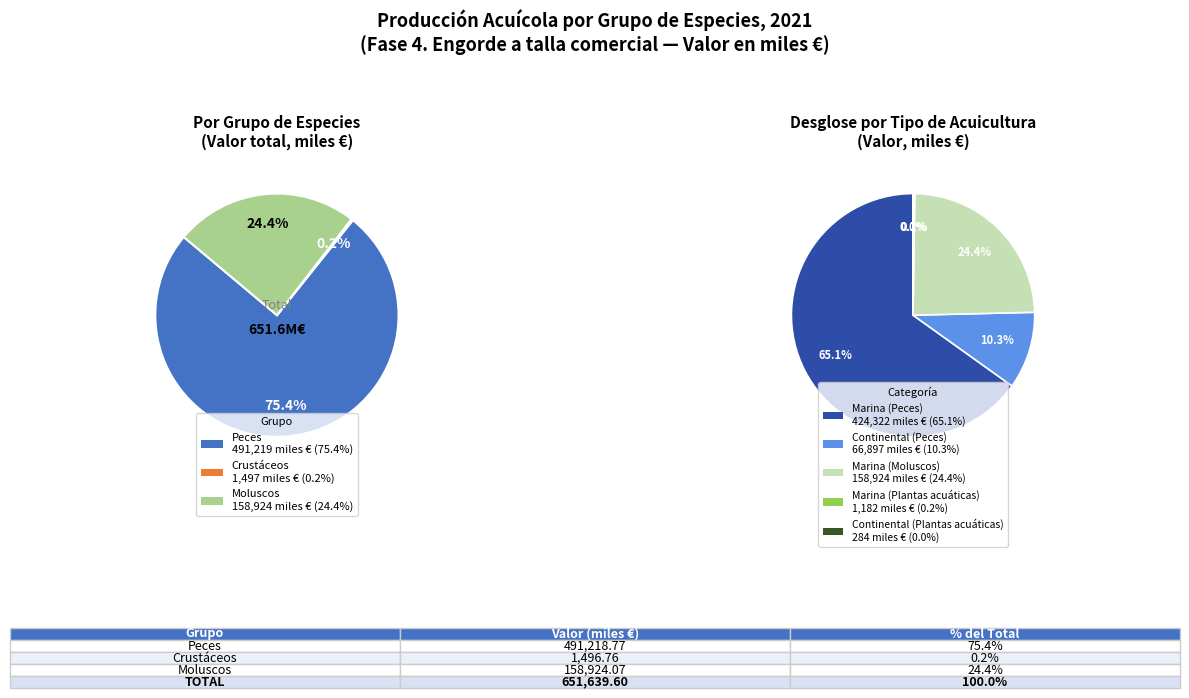

Does Moluscos represent more than half of the total?

No